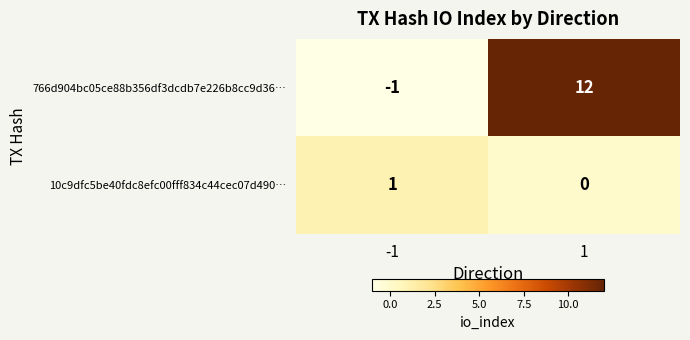

What is the maximum value shown in the chart?

12